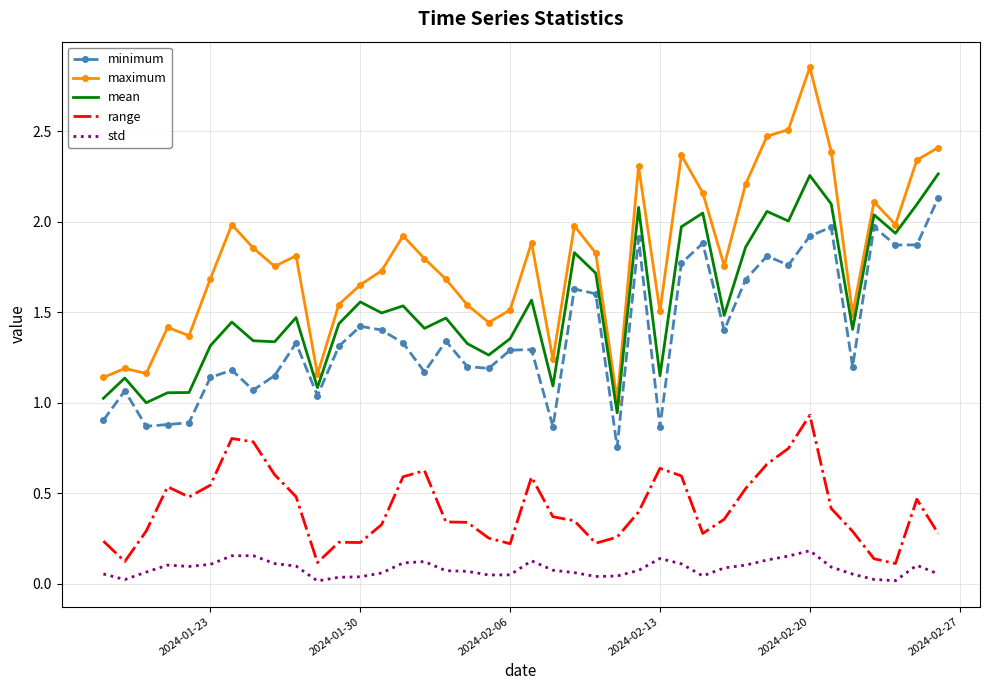

Which series has the widest spread of values?

maximum